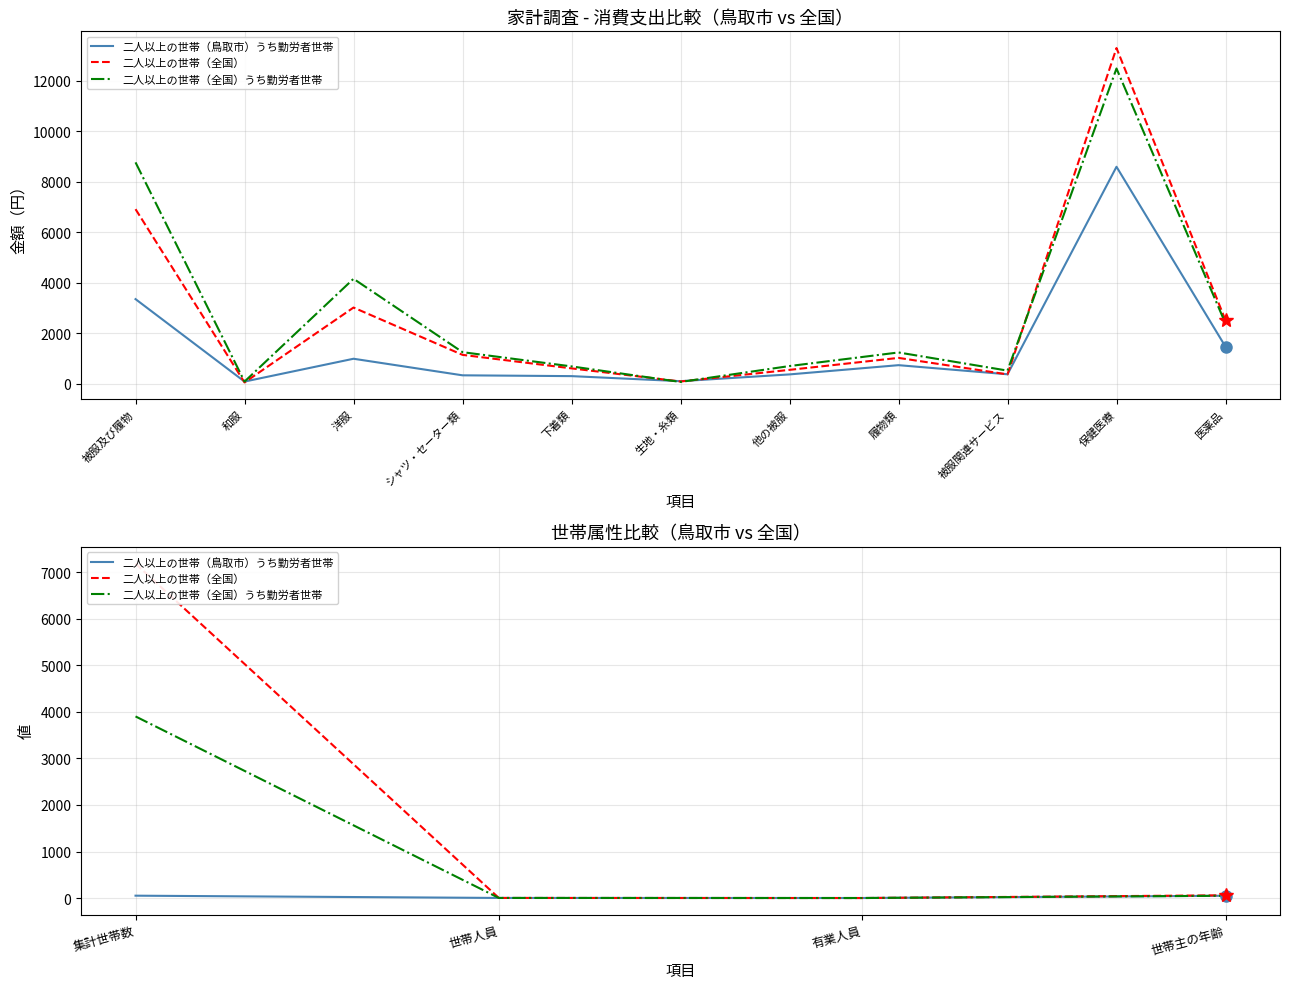

List the series in order of their peak value, lowest first.

二人以上の世帯（鳥取市）うち勤労者世帯, 二人以上の世帯（全国）うち勤労者世帯, 二人以上の世帯（全国）